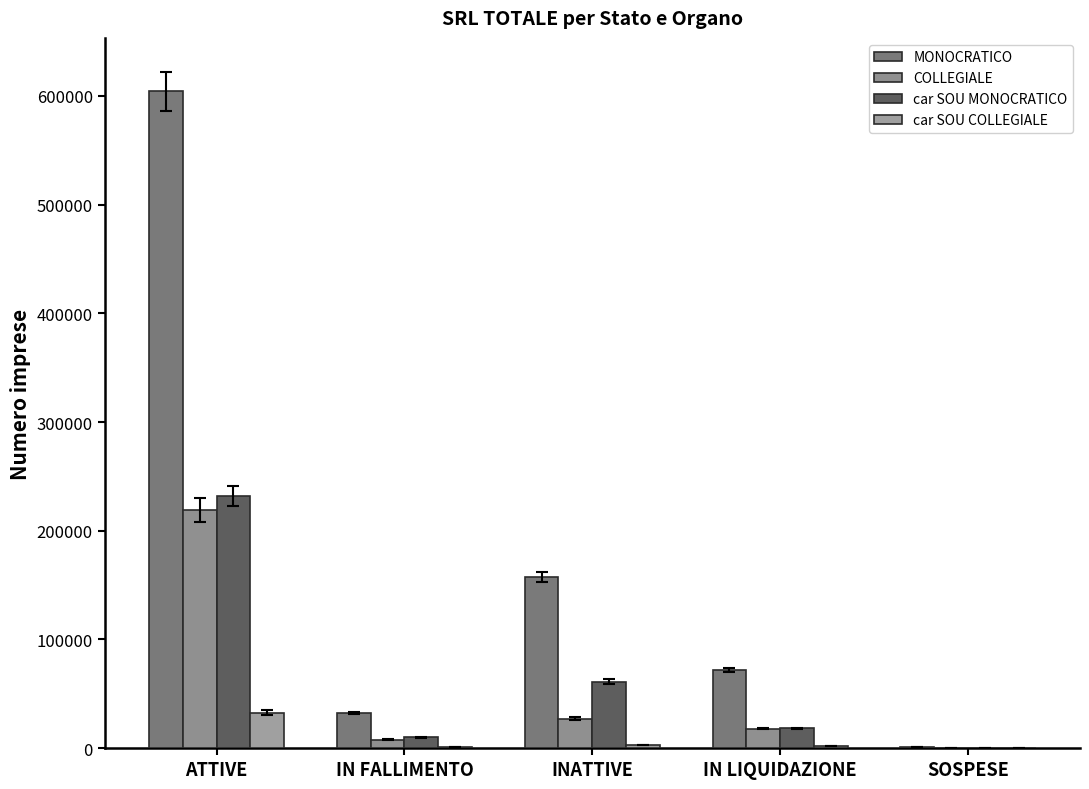

Between INATTIVE and IN LIQUIDAZIONE, which series saw the biggest shift?

MONOCRATICO